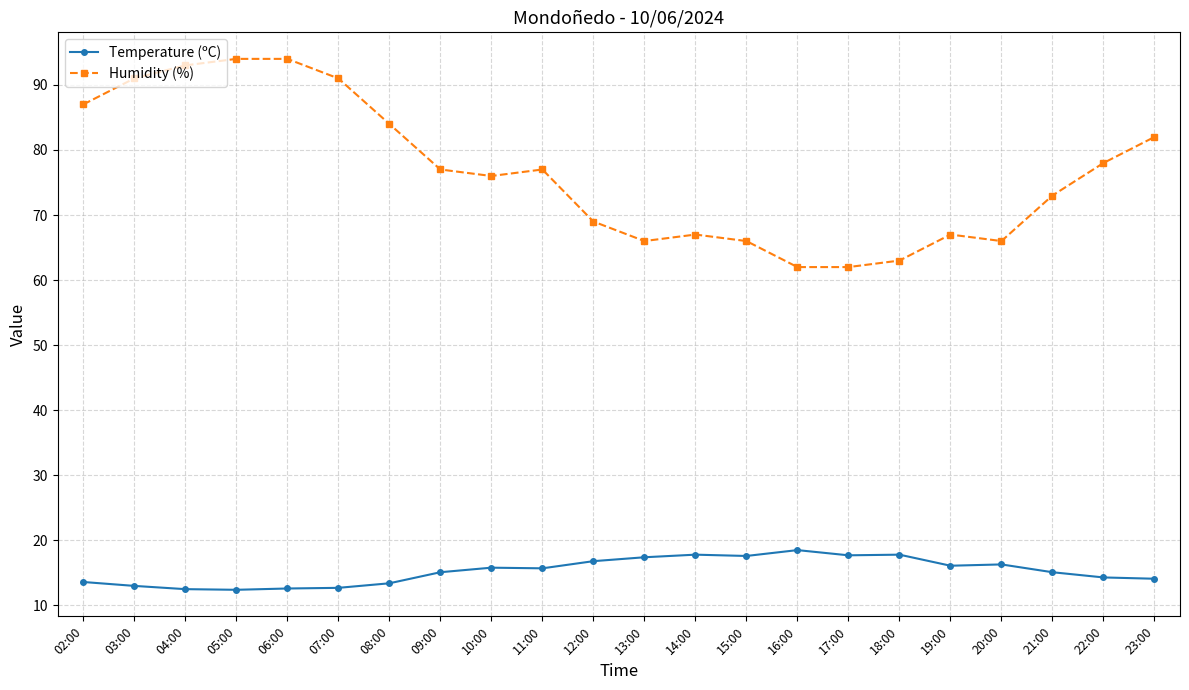

Which series has the largest total across all categories?

Humidity (%)